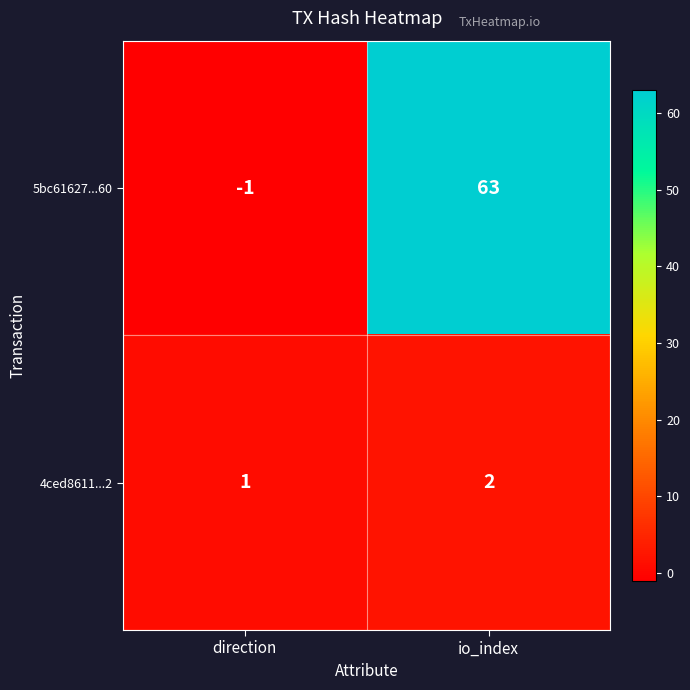

At which category is the sum across all series the highest?

io_index